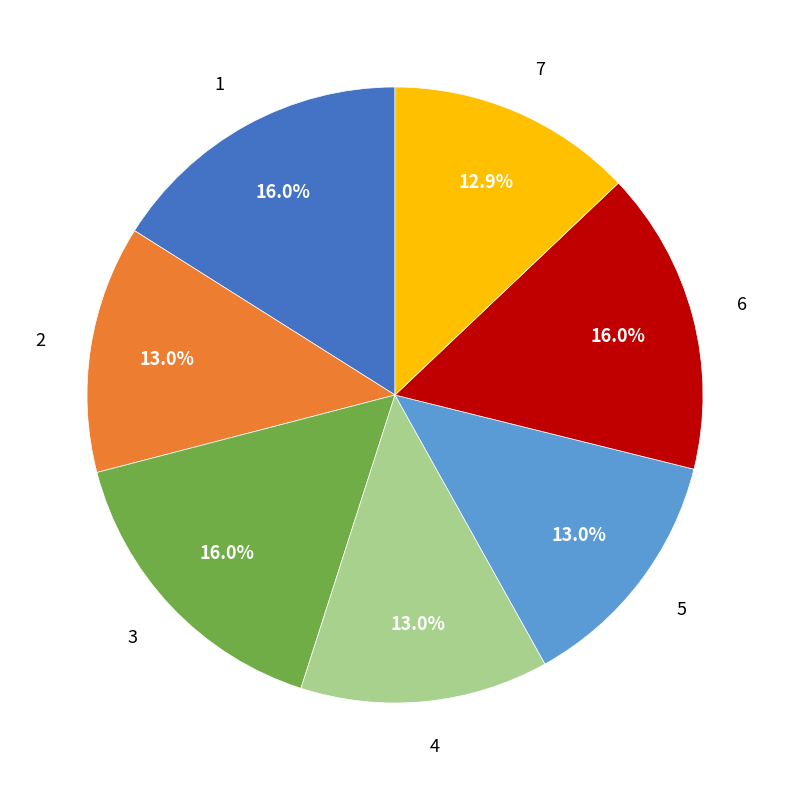

How many segments does this pie chart have?

7